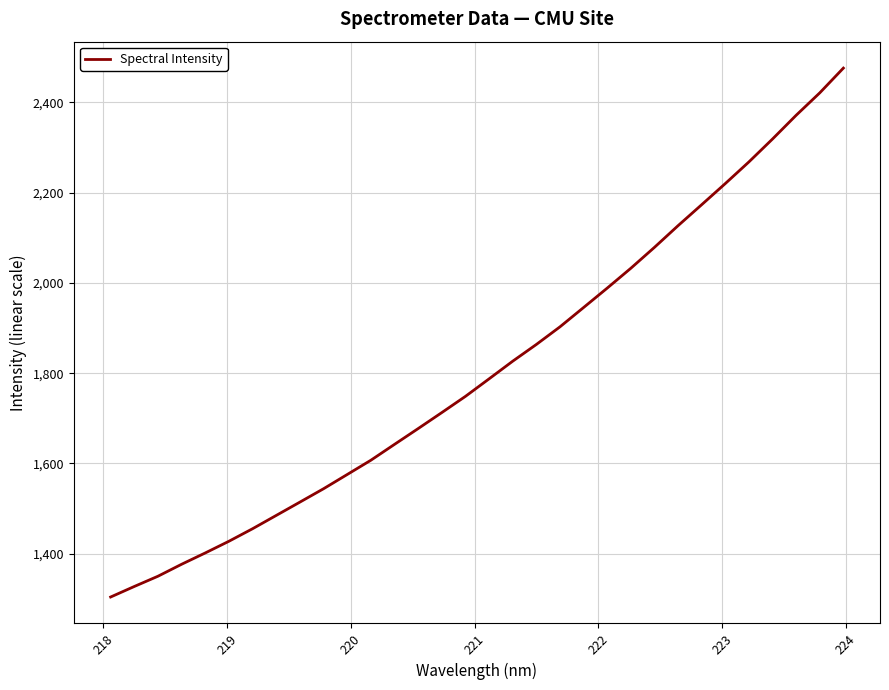

What is the smallest value displayed?

1304.3